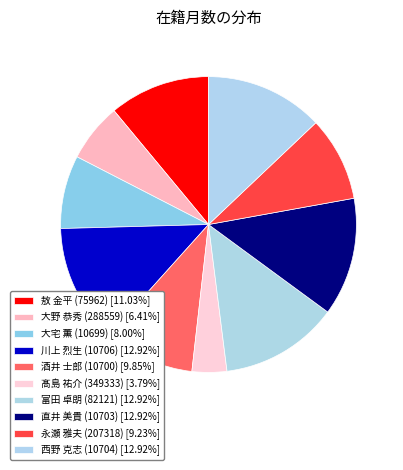

Rank the categories by value from highest to lowest.

川上 烈生 (10706), 富田 卓朗 (82121), 直井 美貴 (10703), 西野 克志 (10704), 敖 金平 (75962), 酒井 士郎 (10700), 永瀬 雅夫 (207318), 大宅 薫 (10699), 大野 恭秀 (288559), 髙島 祐介 (349333)